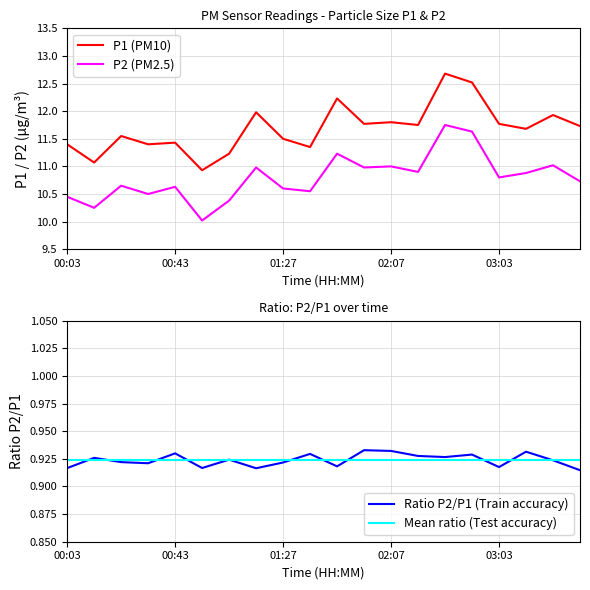

List the series in order of their peak value, lowest first.

P2, P1